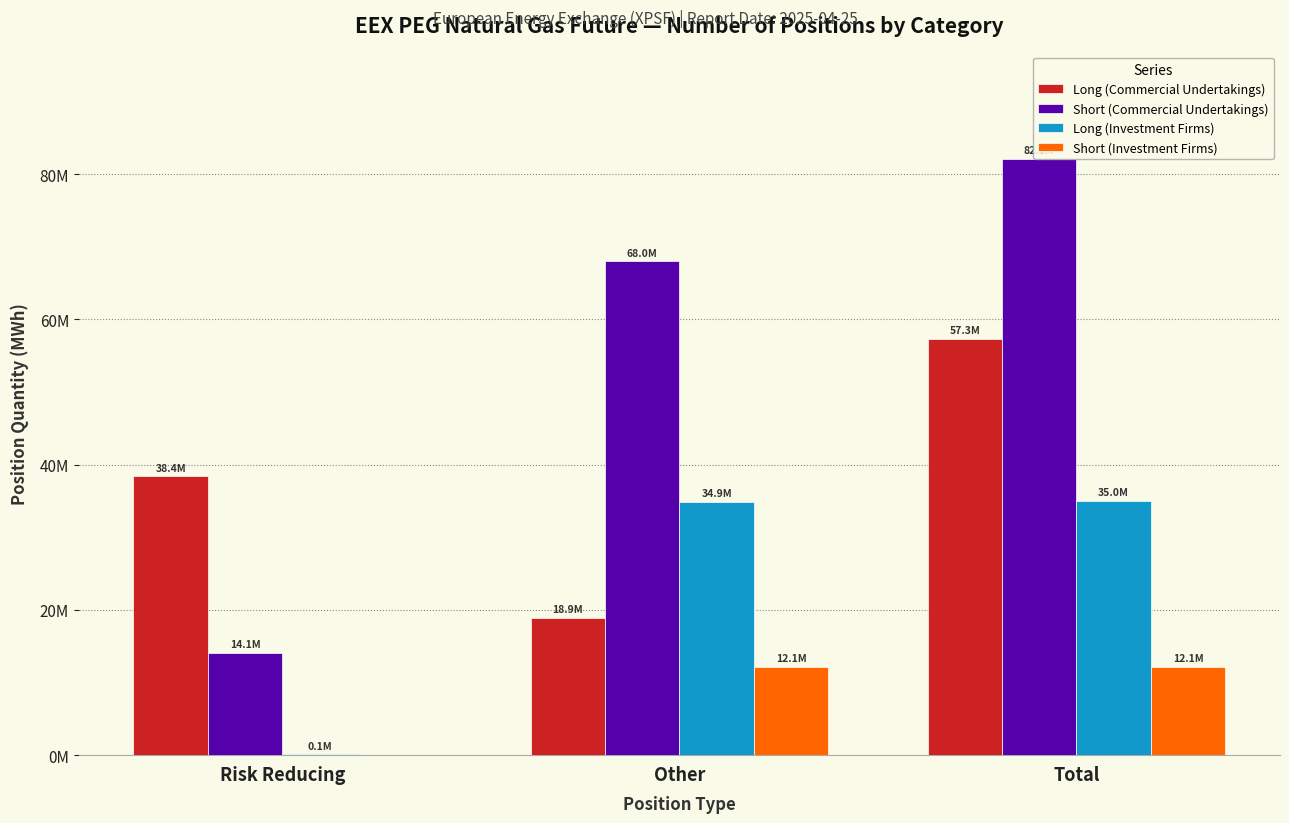

What is the difference between the highest and lowest values at Risk Reducing?

38393519